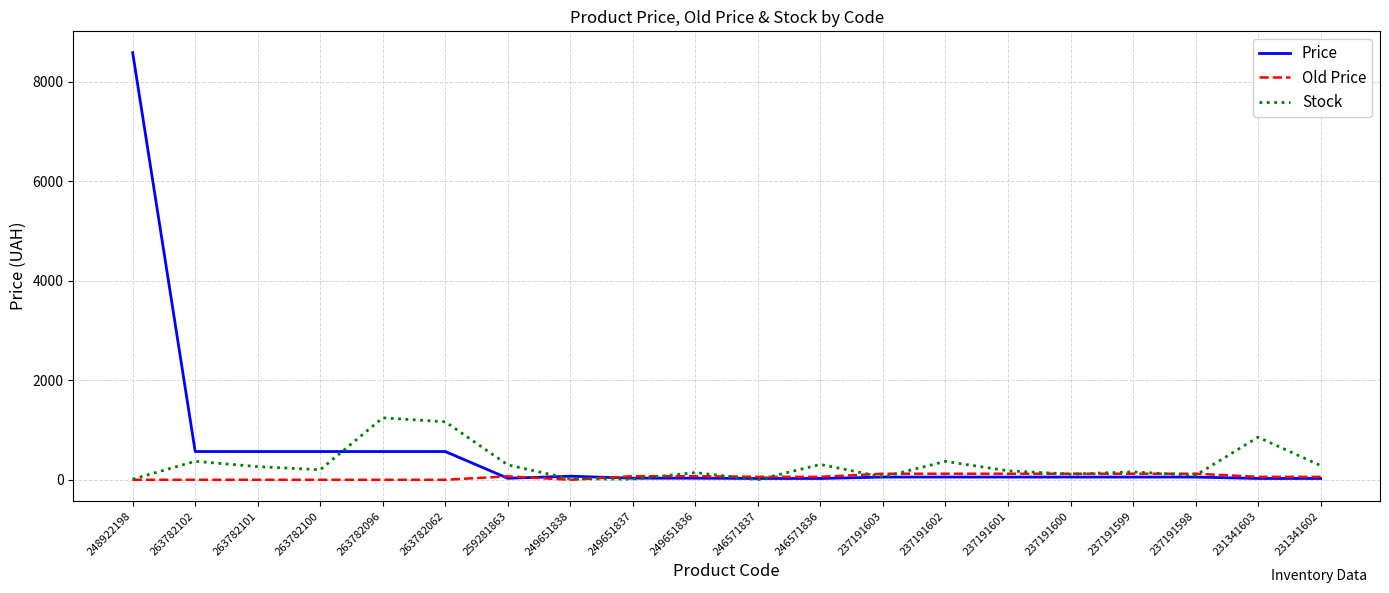

What are all the series names shown in the legend?

Price, Old Price, Stock